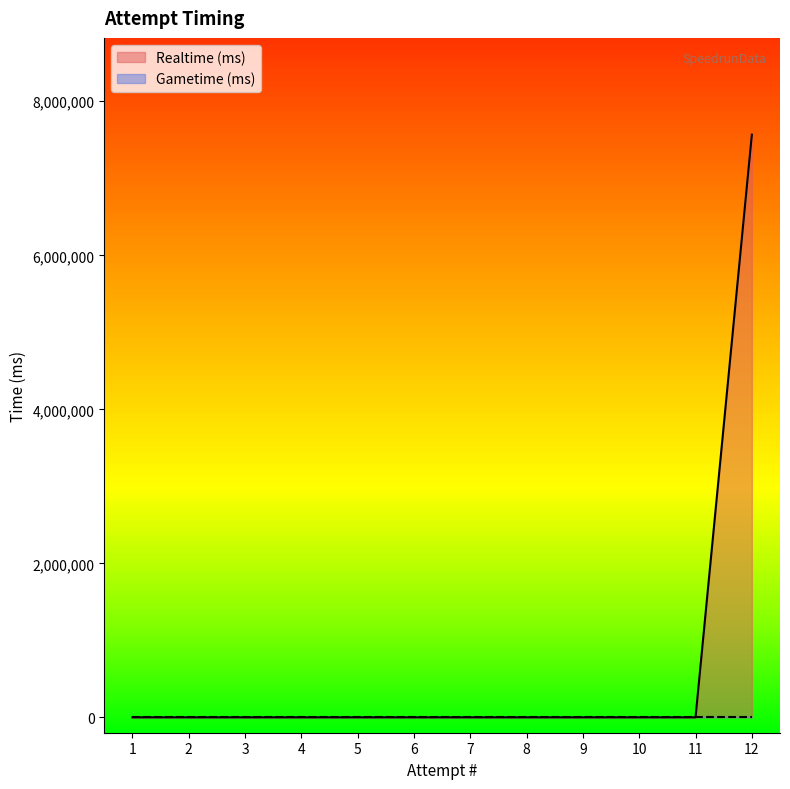

The chart shows a value of 0 at 1. True or false?

True